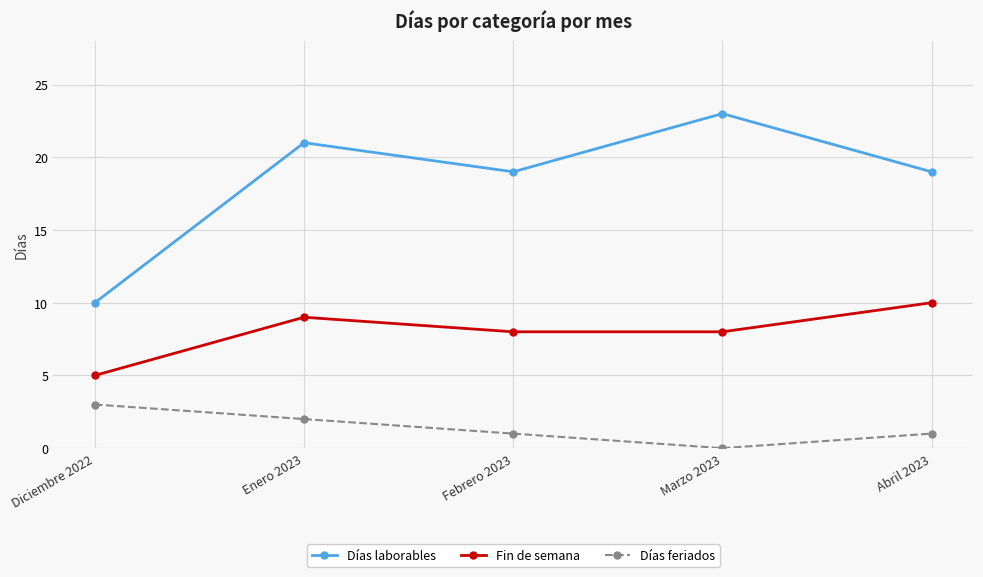

The value of Días laborables at Abril 2023 is 4. True or false?

False